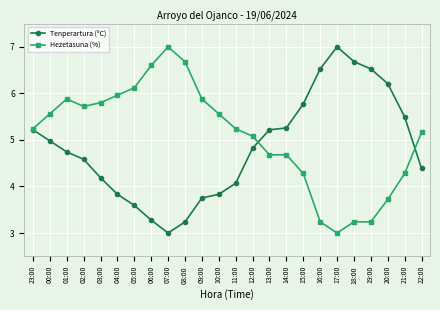

In Tenperartura (ºC), how many points are lower than both neighbors (excluding endpoints)?

1